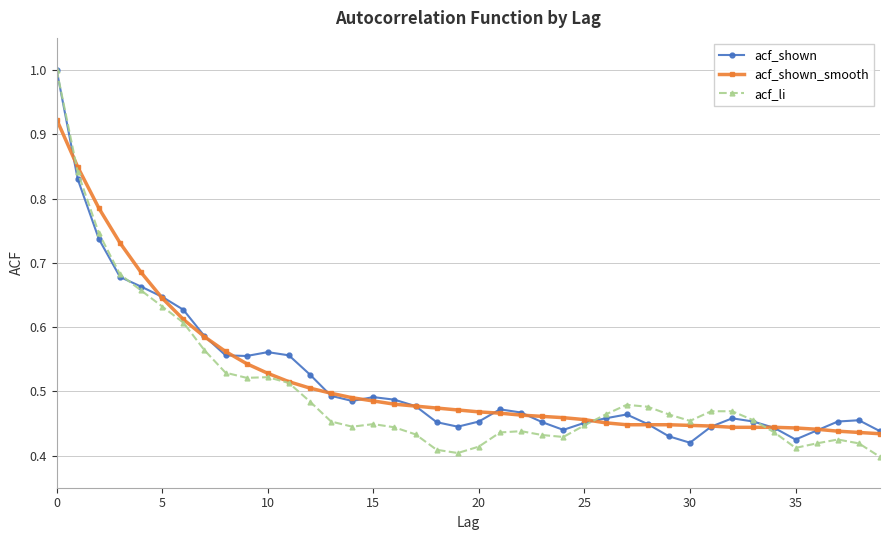

At how many categories does at least one series exceed 0?

40